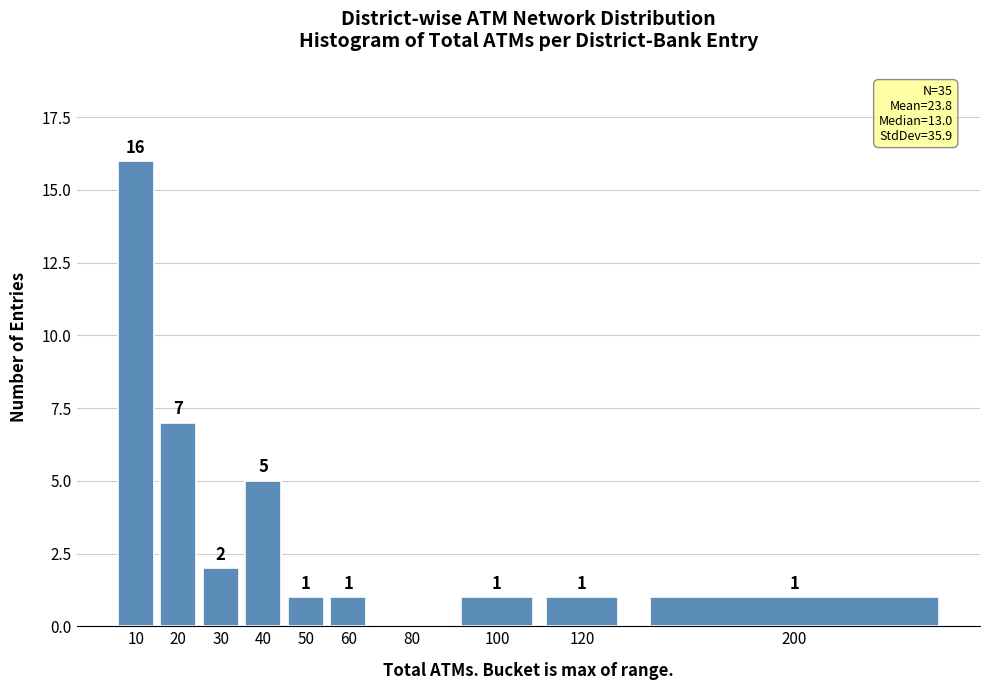

Reading left to right, transcribe all the data shown in this chart.

10=16	20=7	30=2	40=5	50=1	60=1	80=0	100=1	120=1	200=1